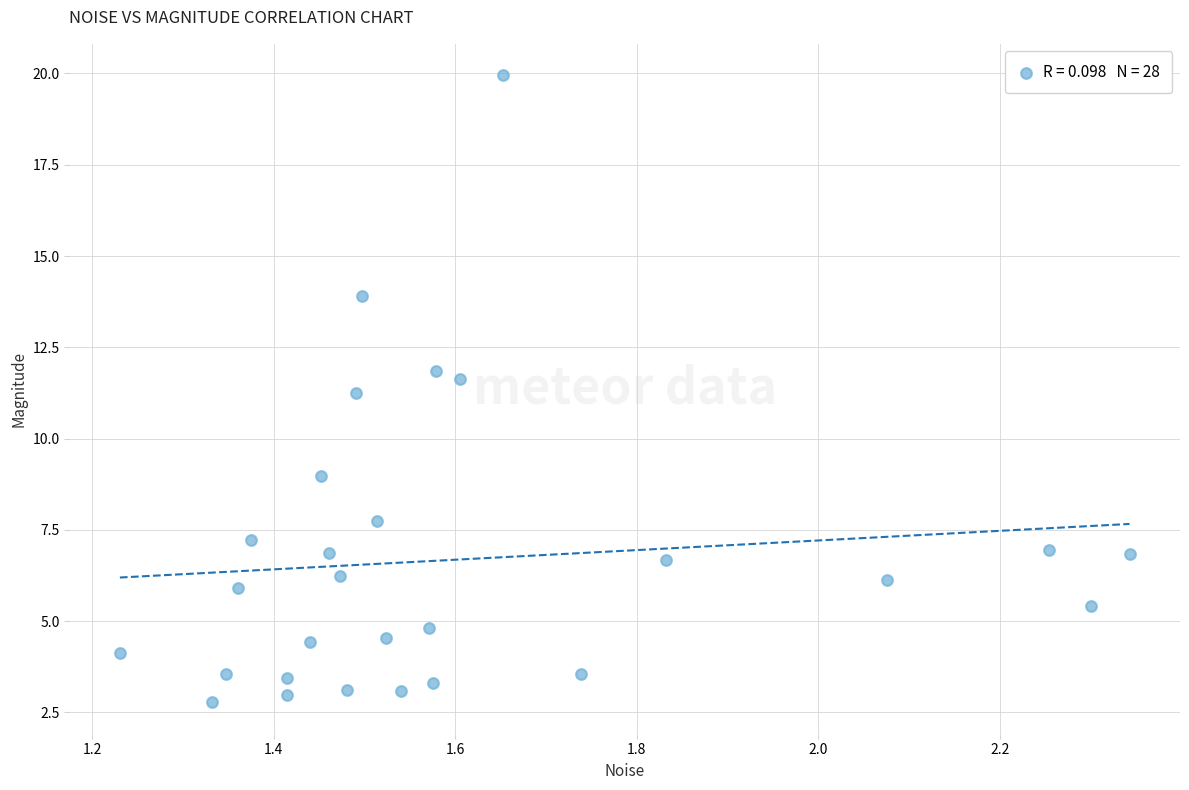

What is the range of X values (max minus min)?

1.1